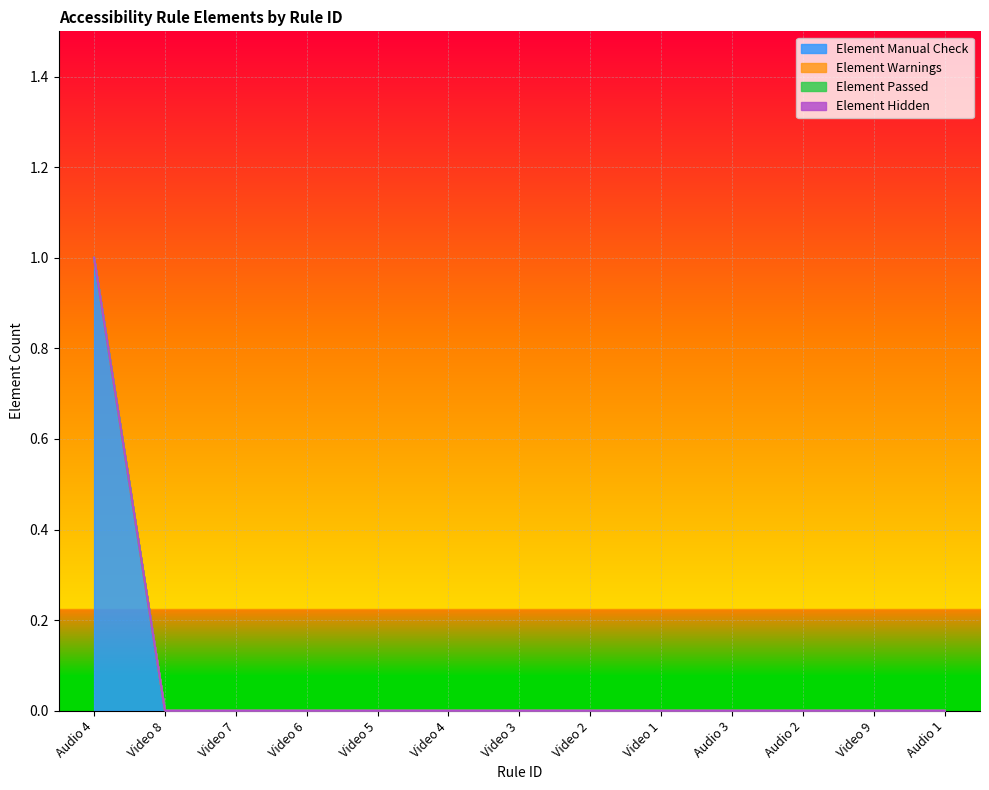

What is the label of the 13th point from the right?

Audio 4